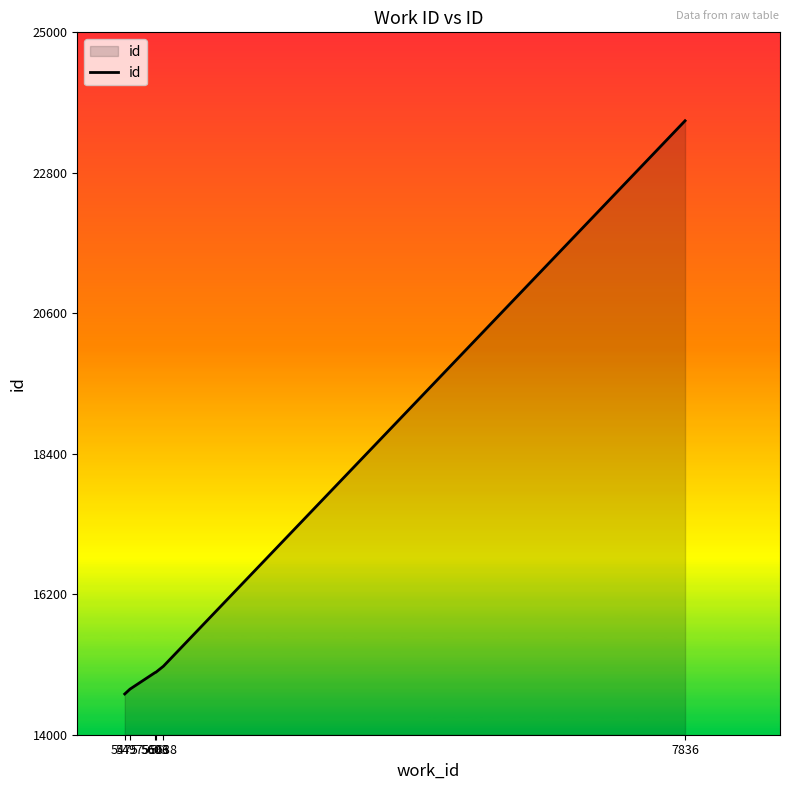

What is the greatest value displayed?

23615